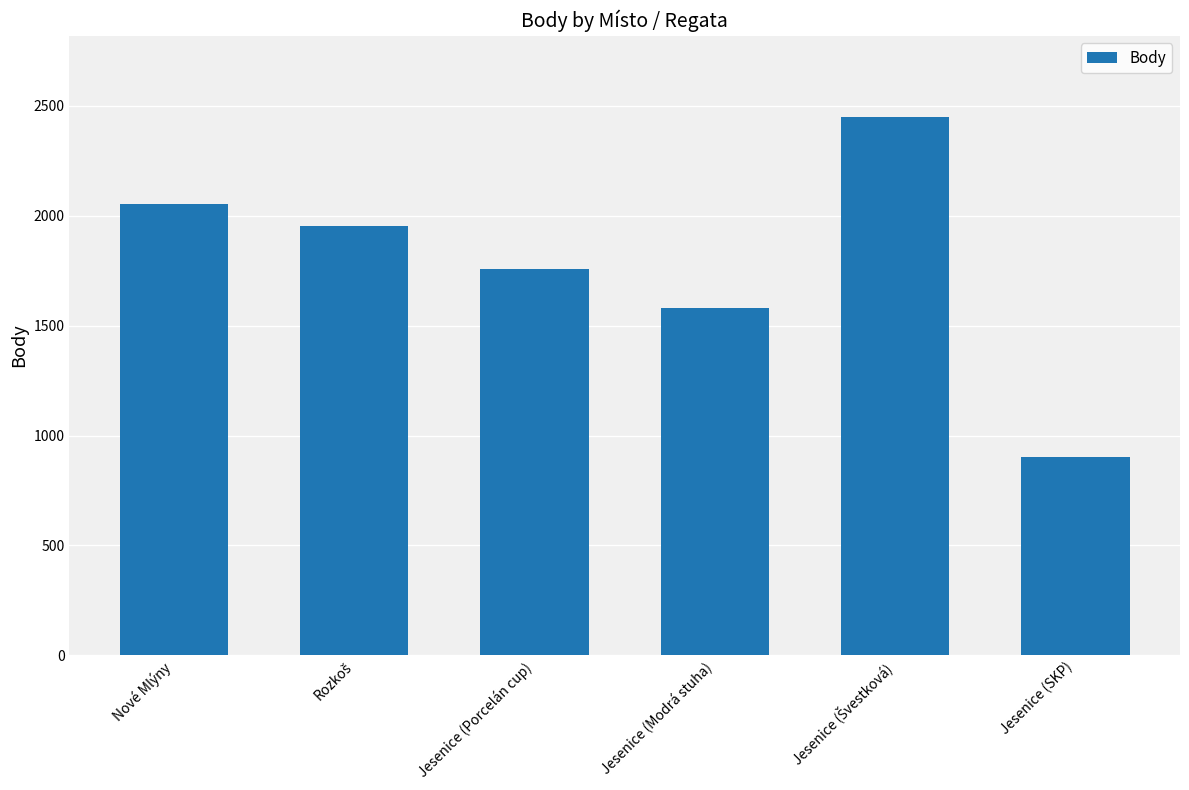

What is the label of the 4th bar from the right?

Jesenice (Porcelán cup)